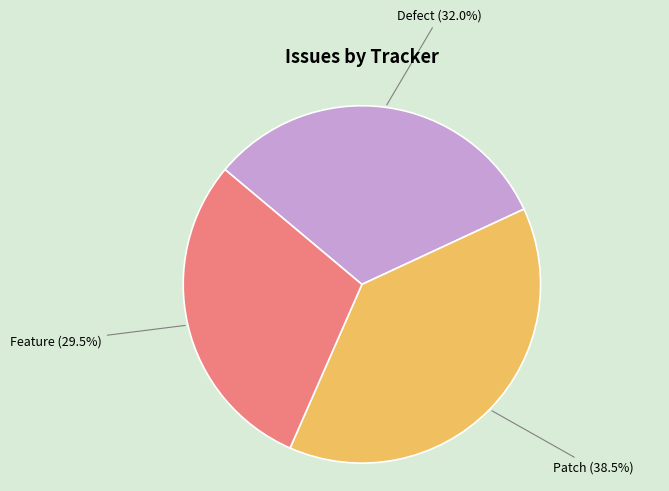

Does any single category account for the majority?

No